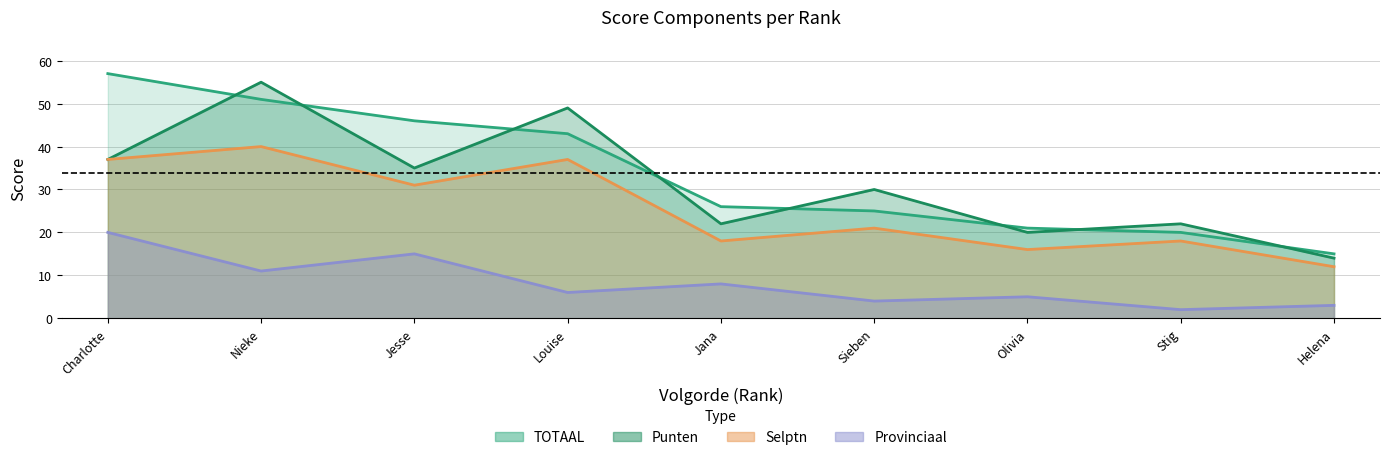

Which series ends up on top after the final intersection of Punten and TOTAAL?

TOTAAL